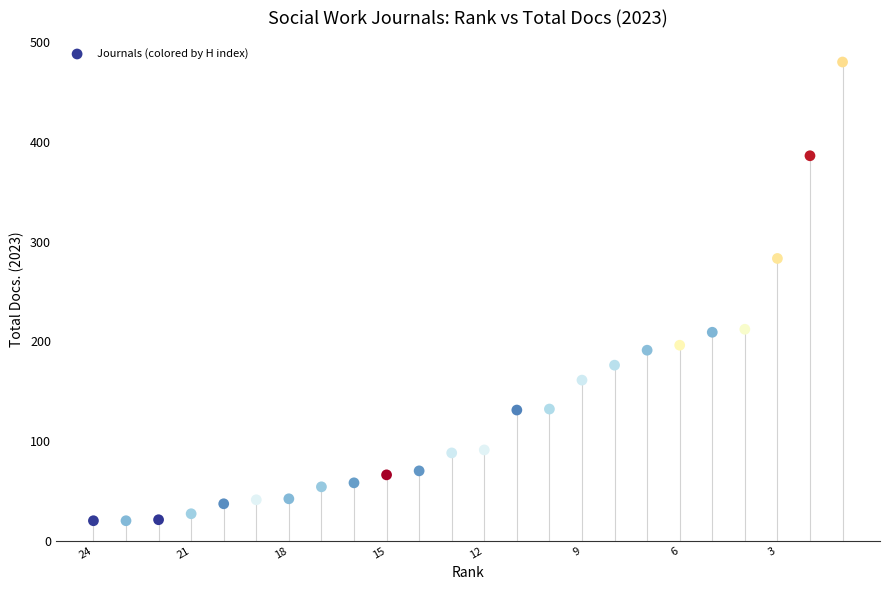

What is the range of Y values (max minus min)?

460